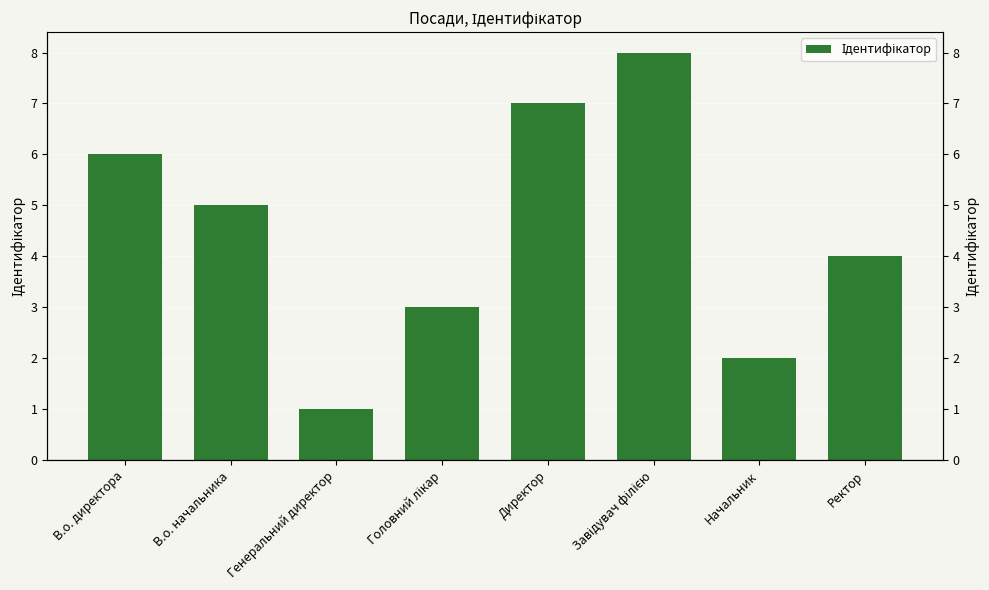

How many data points are less than 5?

4